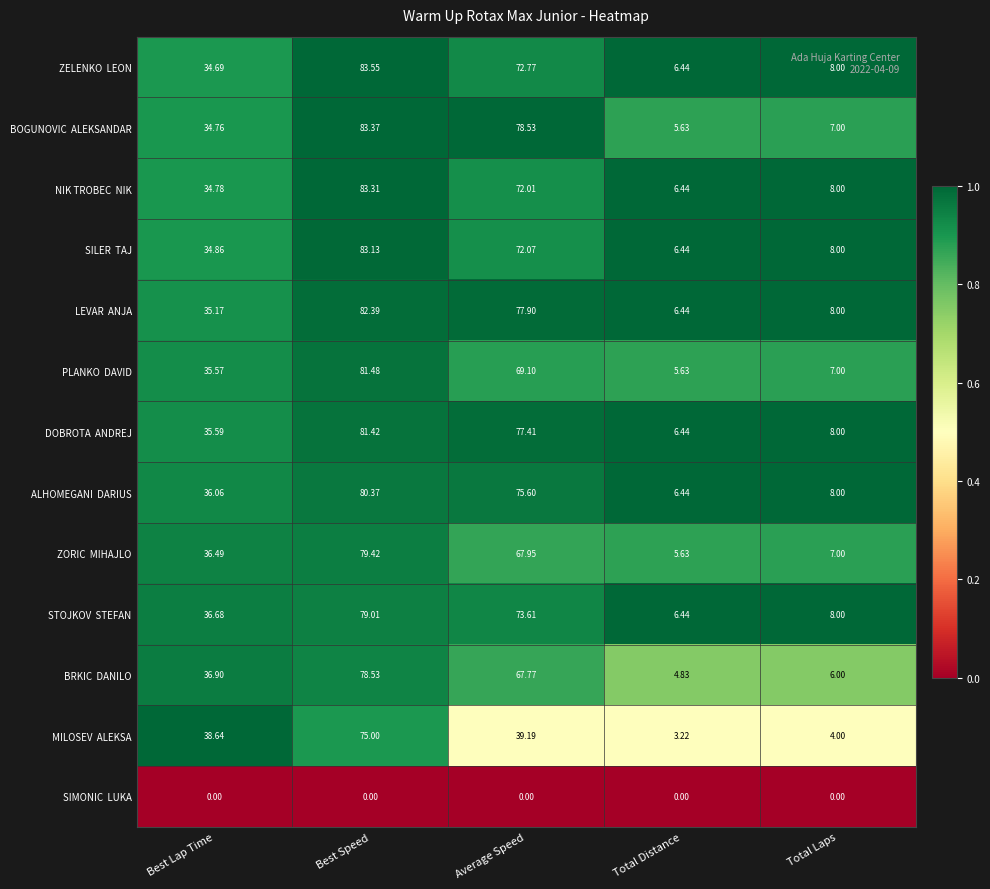

At which category is the sum across all series the highest?

Best Speed